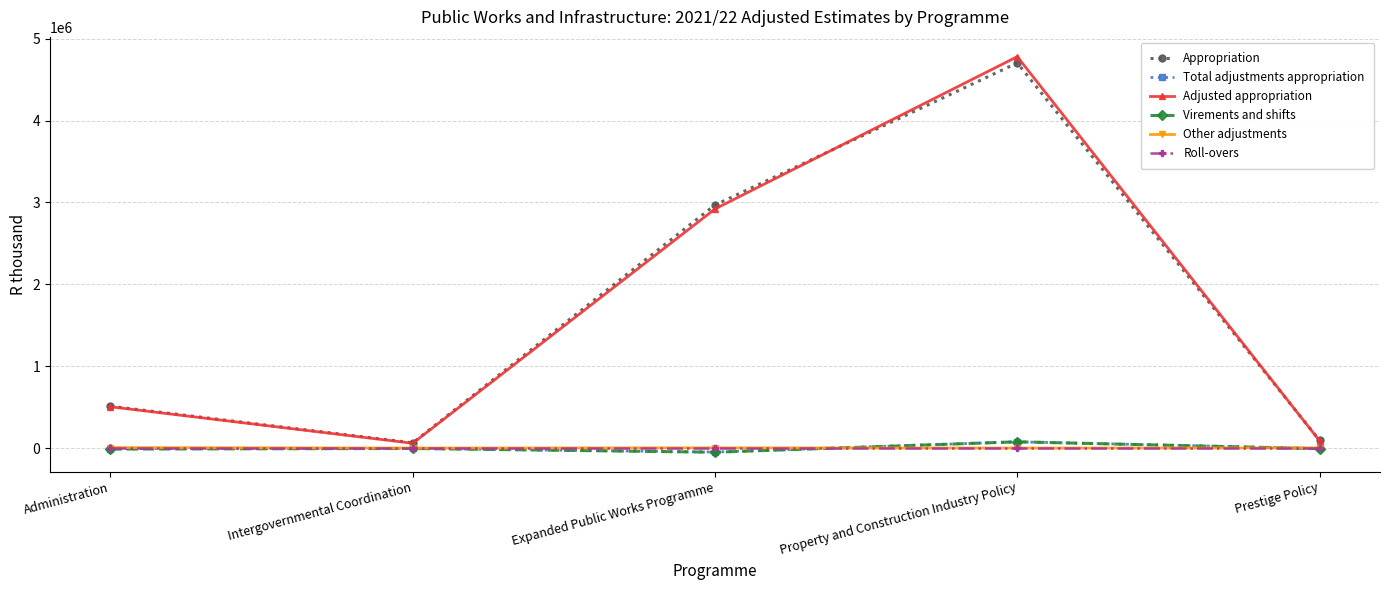

Is it true that Adjusted appropriation equals 813333 at Administration?

False